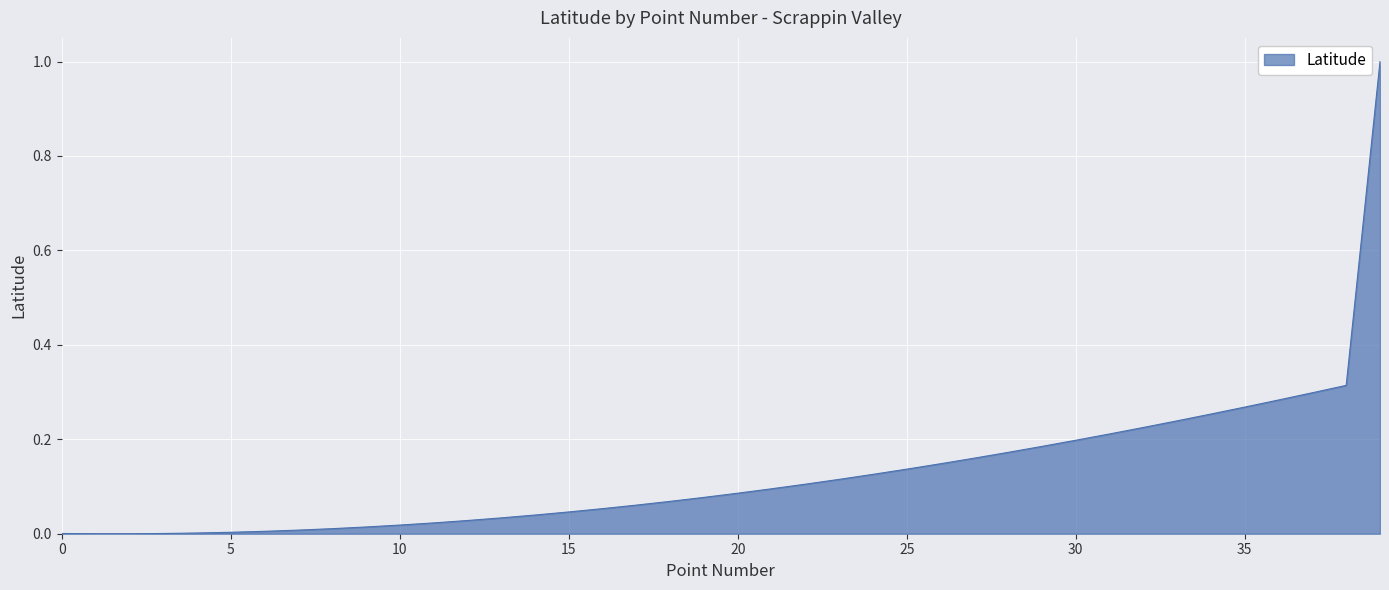

What is the greatest value displayed?

1.0